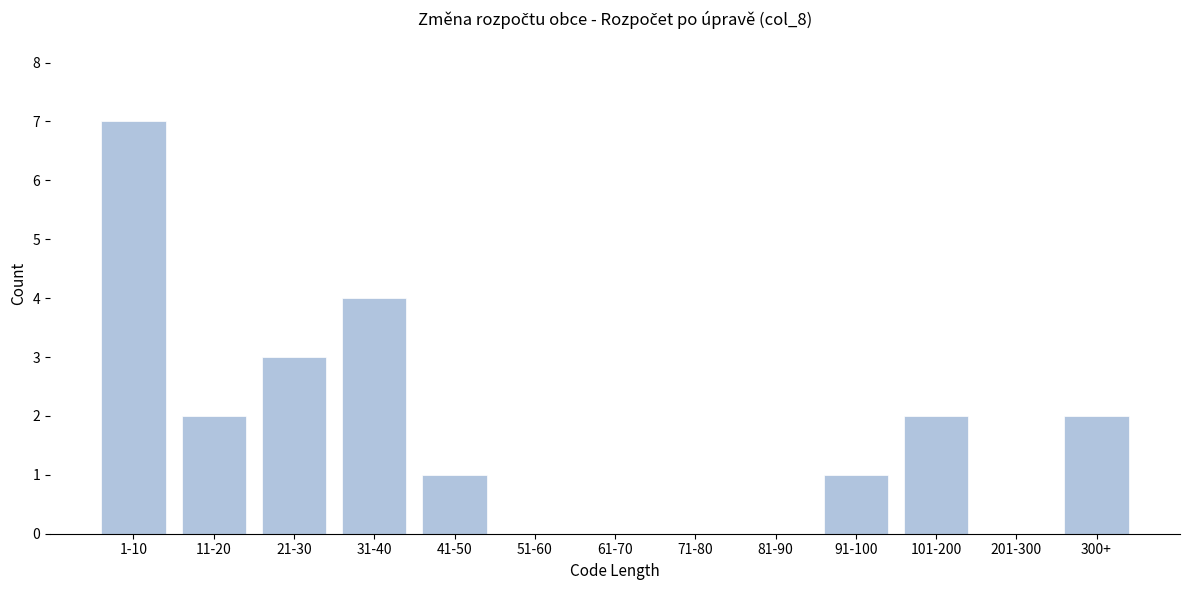

Reading right to left, what are all the values shown in this chart?

300+=2	201-300=0	101-200=2	91-100=1	81-90=0	71-80=0	61-70=0	51-60=0	41-50=1	31-40=4	21-30=3	11-20=2	1-10=7